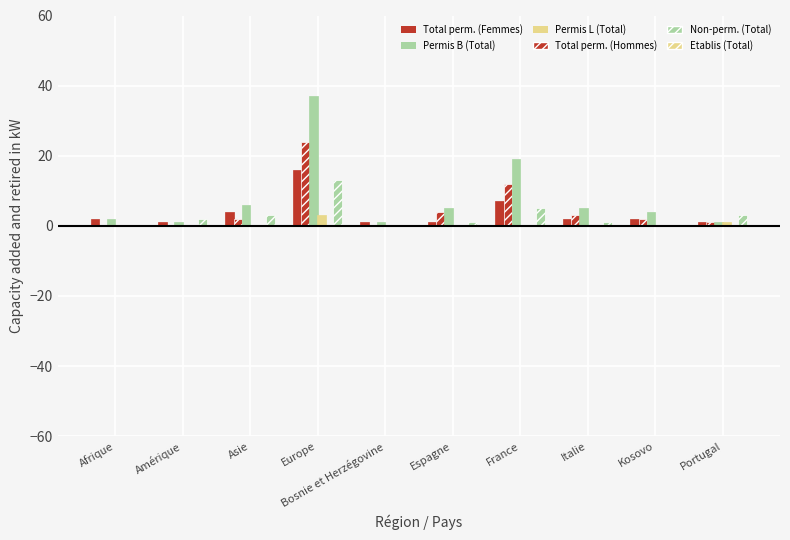

The Total perm. (Hommes) series shows -12 at Amérique. True or false?

False